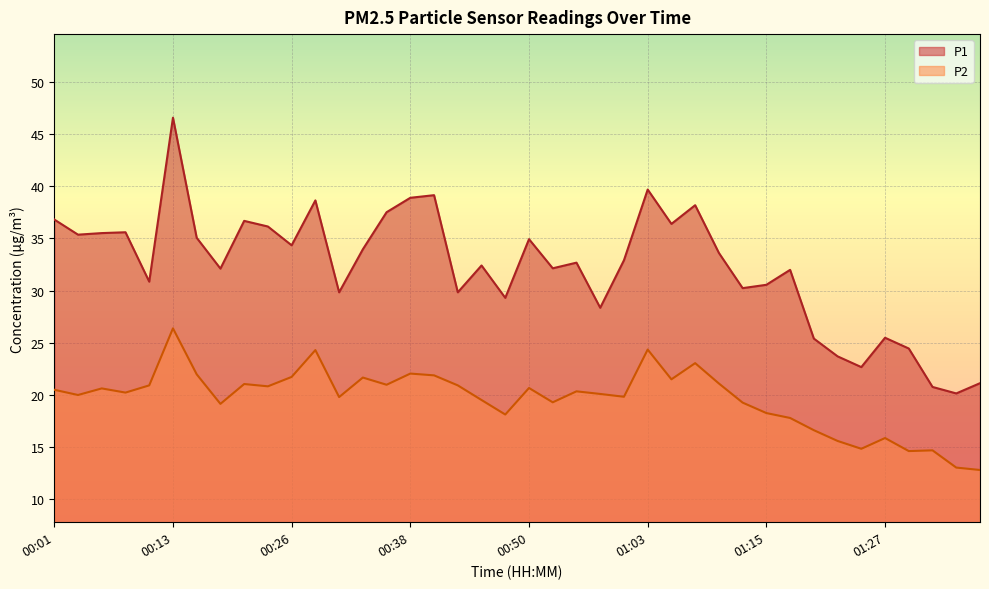

In P1, how many points are higher than both neighbors (excluding endpoints)?

12